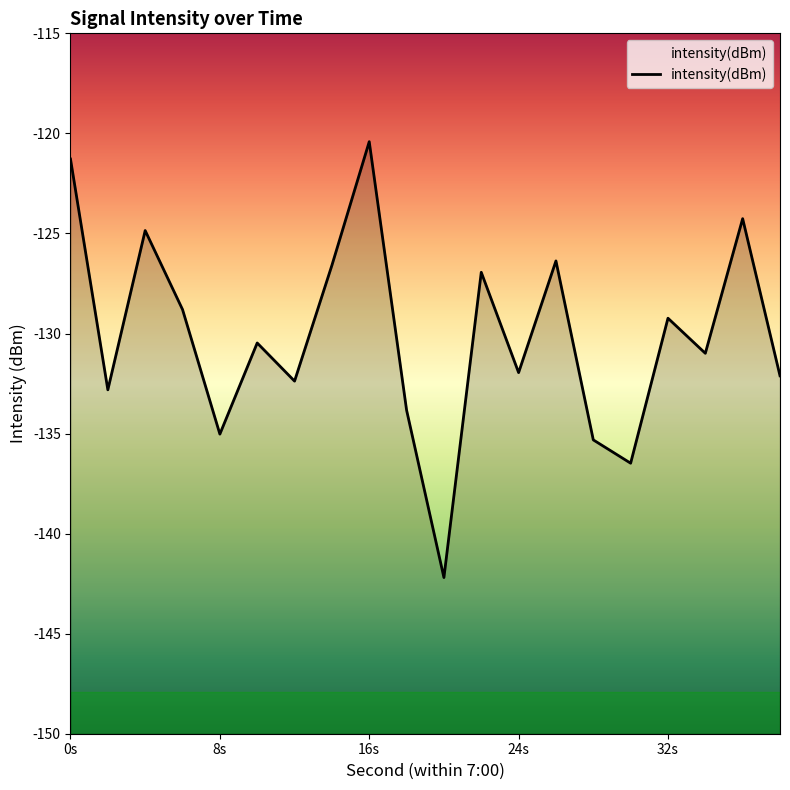

List the labels in order of value, largest first.

16, 0, 36, 4, 26, 14, 22, 6, 32, 10, 34, 24, 38, 12, 2, 18, 8, 28, 30, 20